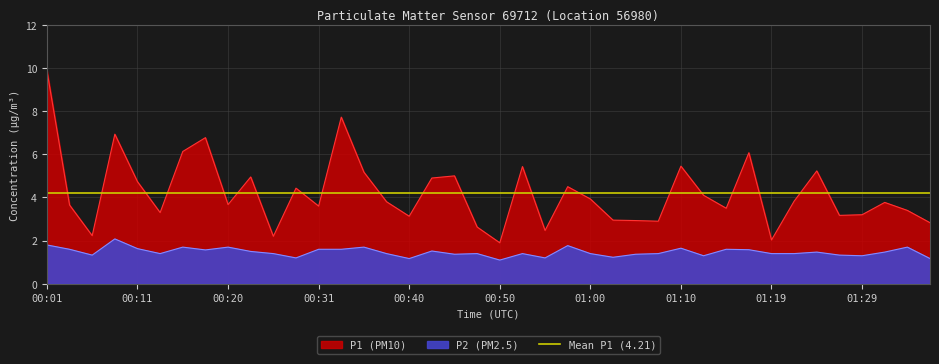

At which label does P2 reach its minimum?

00:50